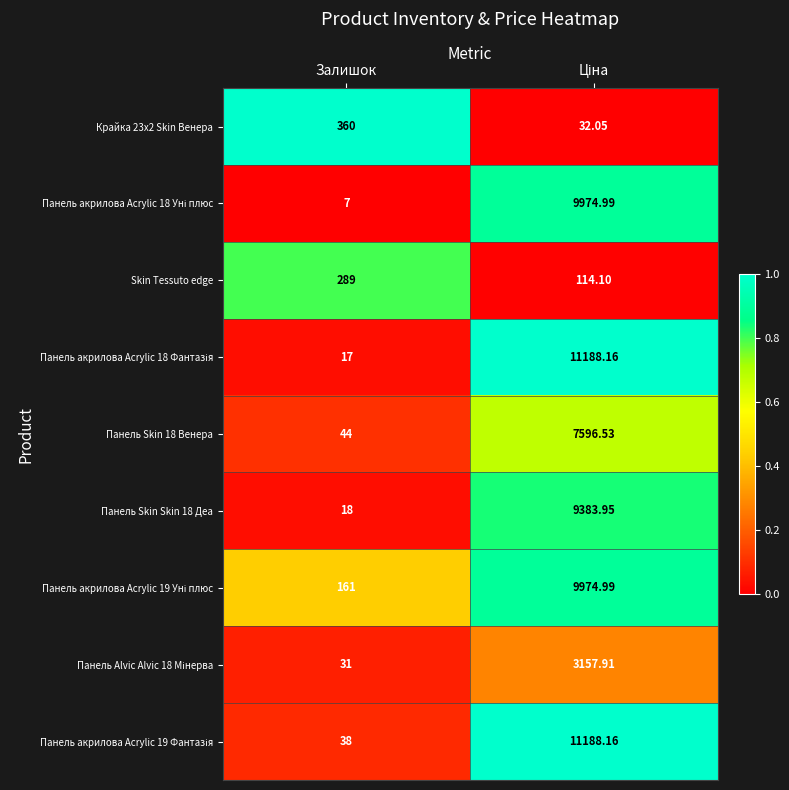

Where is Панель Skin Skin 18 Деа nearest to the value 4700?

Залишок